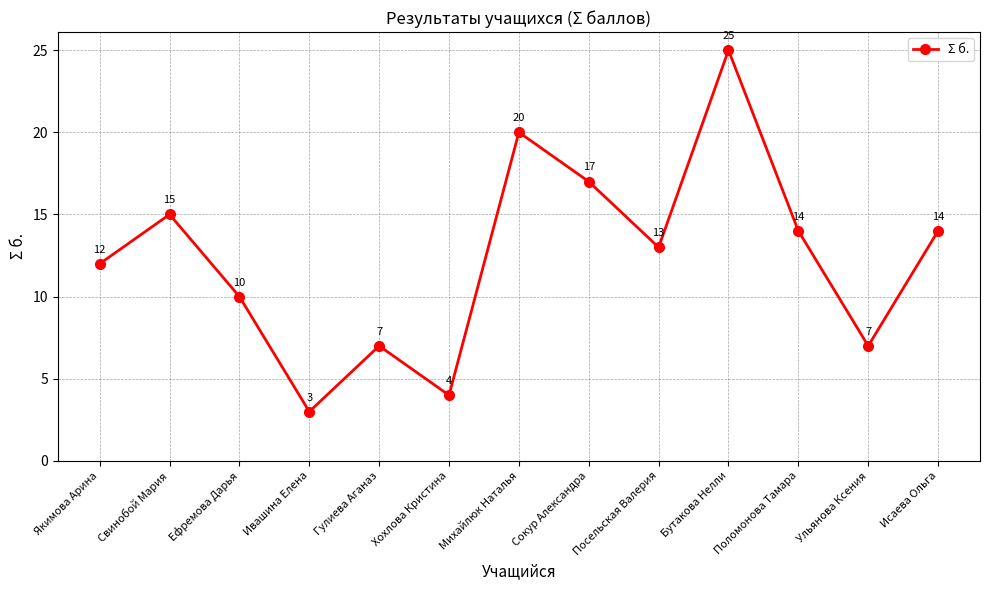

What is the average value?

12